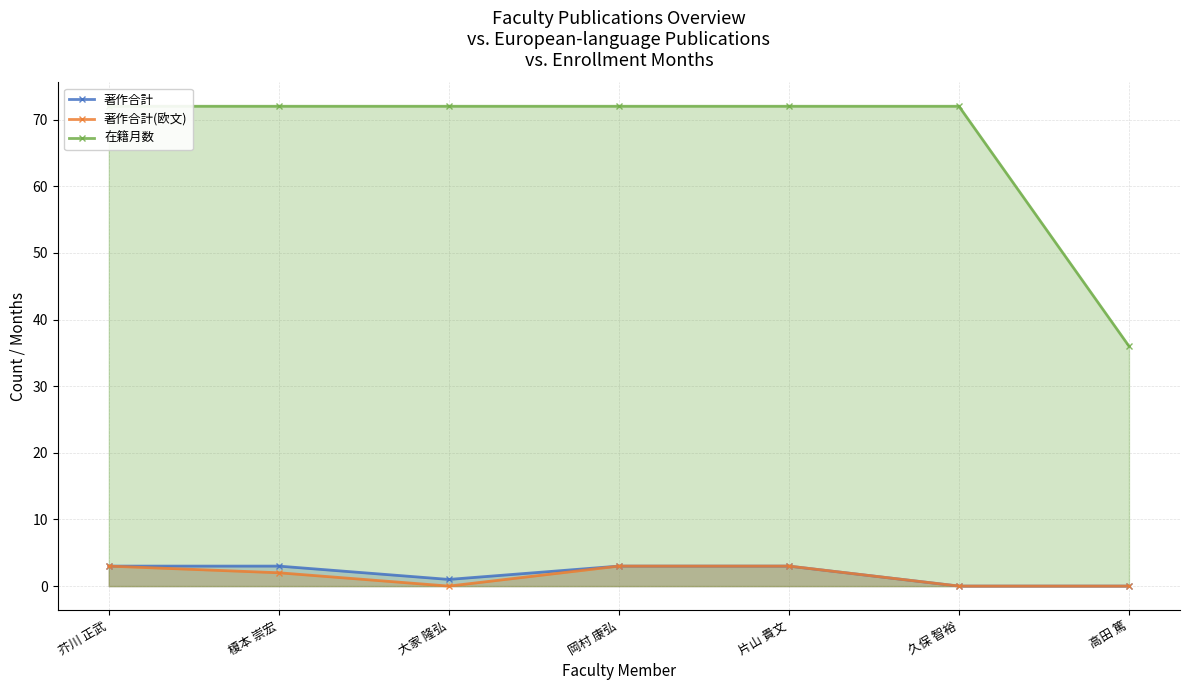

How many data points in 著作合計 are less than 3?

3